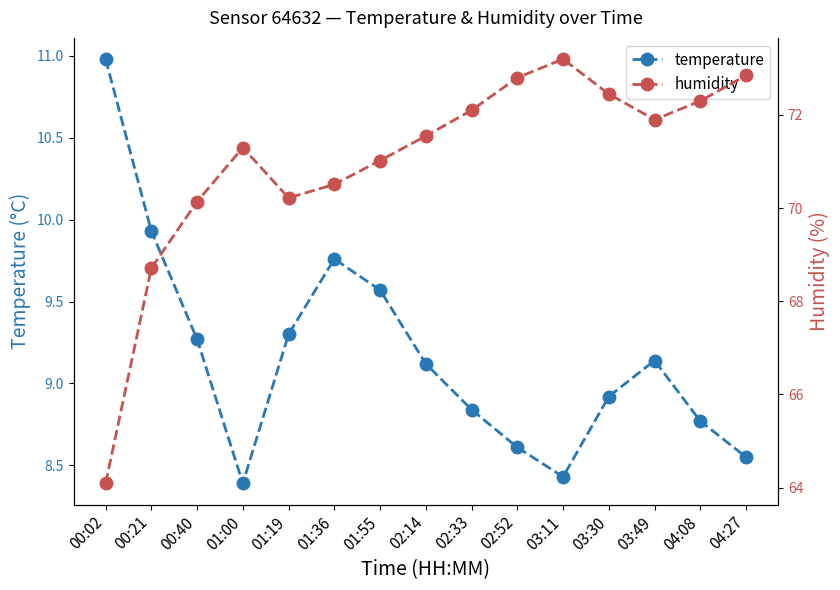

True or false: temperature and humidity intersect in this chart.

False